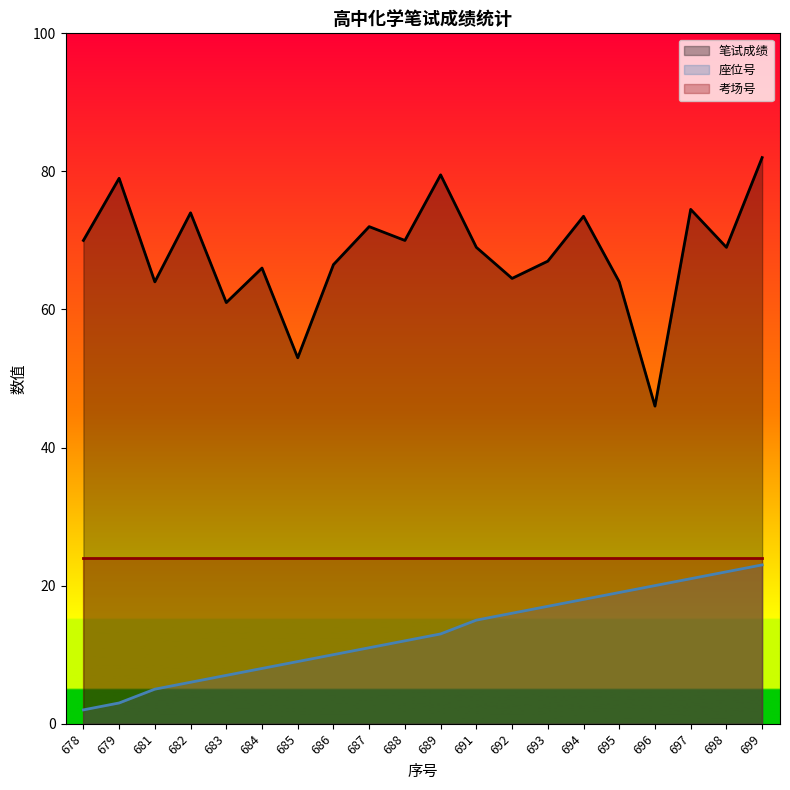

True or false: 座位号 and 考场号 intersect in this chart.

False